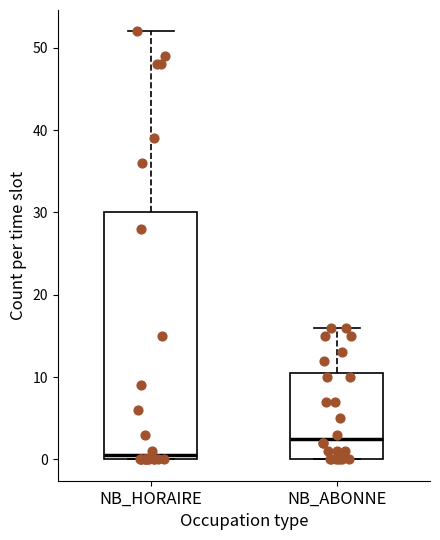

Reading left to right, read every box against the y-axis: the position of its median line, the range the box covers, and the ends of its whiskers. The values are not printed on the chart, so give them approximately, as read against the axis.

NB_HORAIRE: median 1, box 0 to 30, whiskers 0 to 52
NB_ABONNE: median 3, box 0 to 11, whiskers 0 to 16